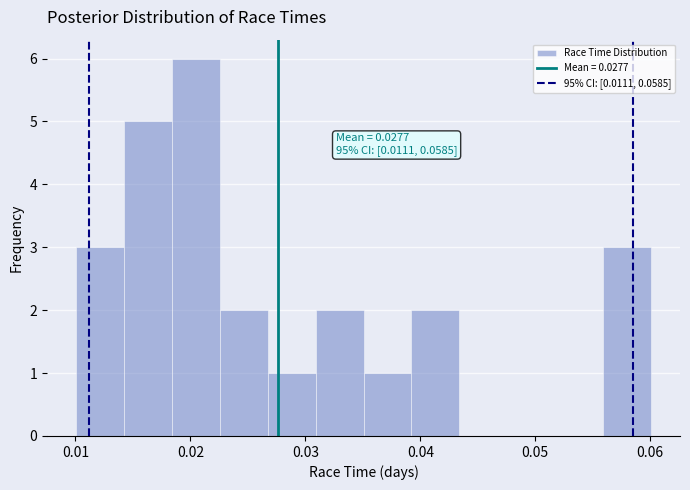

Over which range of the x-axis is the bar tallest?

0.018 to 0.023